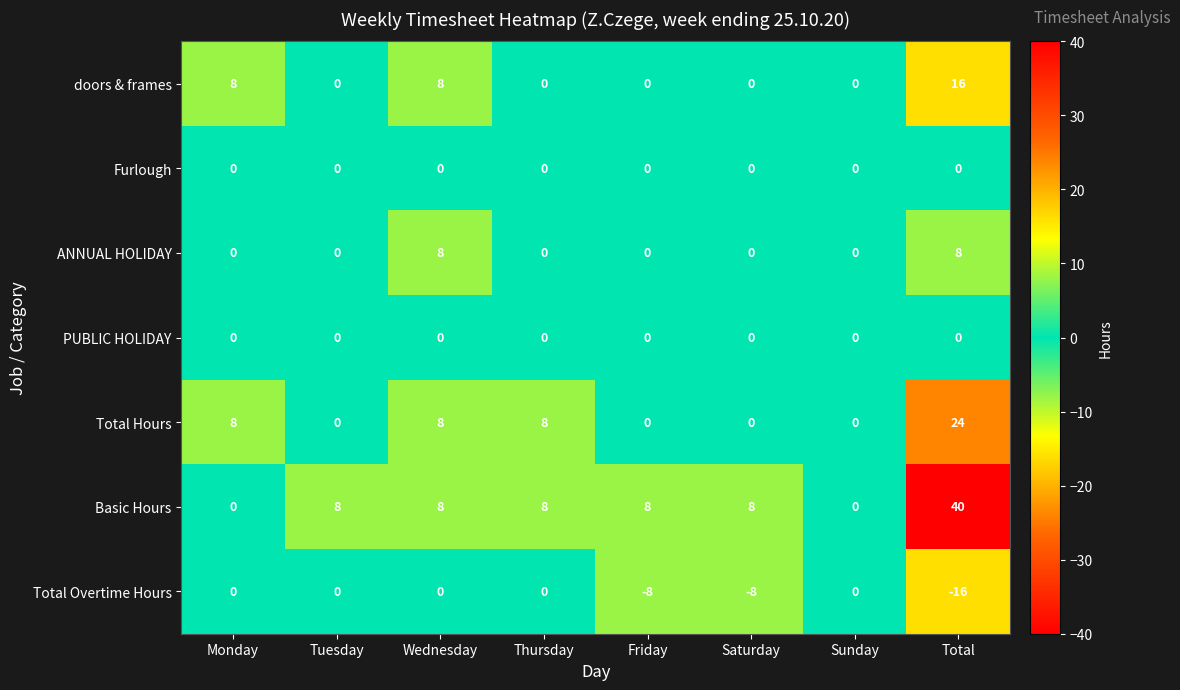

Which category has the lowest value across all series?

Total